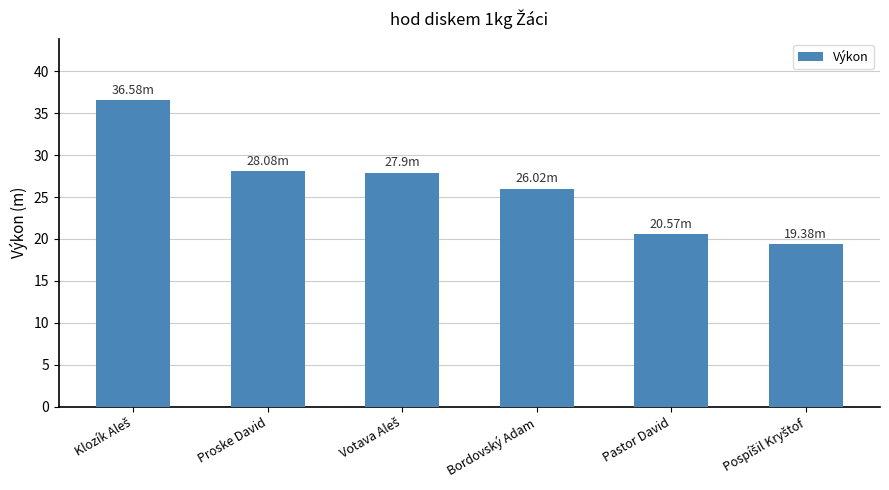

What is the difference between the maximum and minimum values?

17.2